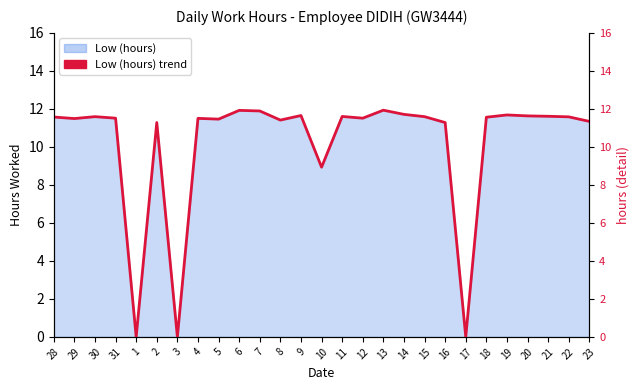

Which category has the lowest value across all series?

1